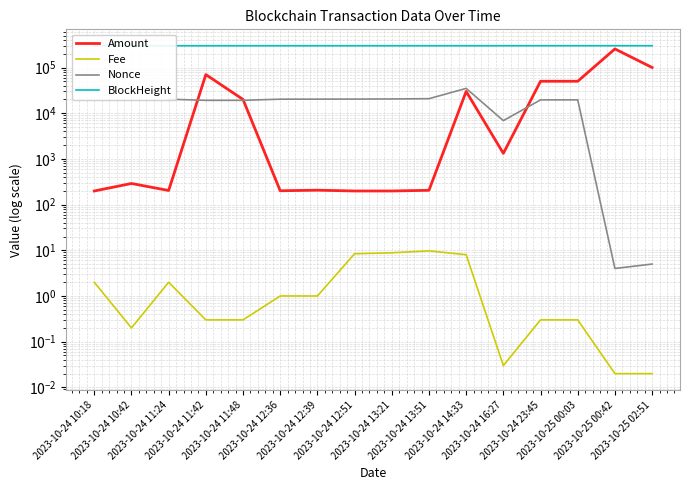

What is the difference between the second highest and second lowest values in the BlockHeight series?

158.0